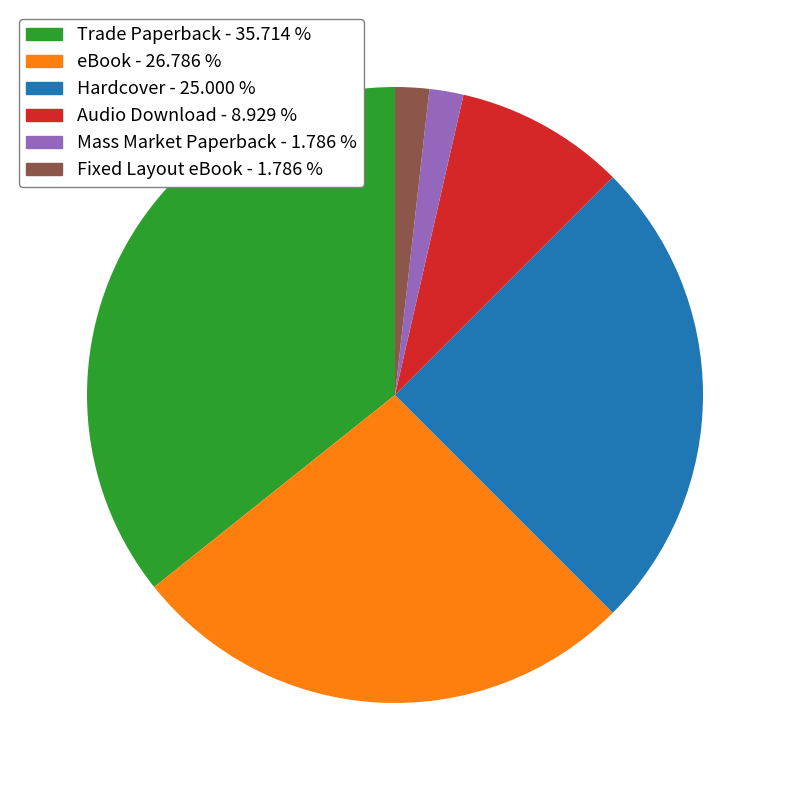

Between Fixed Layout eBook - 1.786 % and eBook - 26.786 %, which is larger?

eBook - 26.786 %